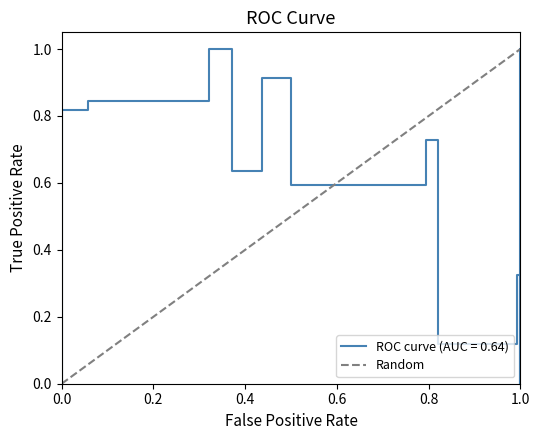

How many positive values are there?

1